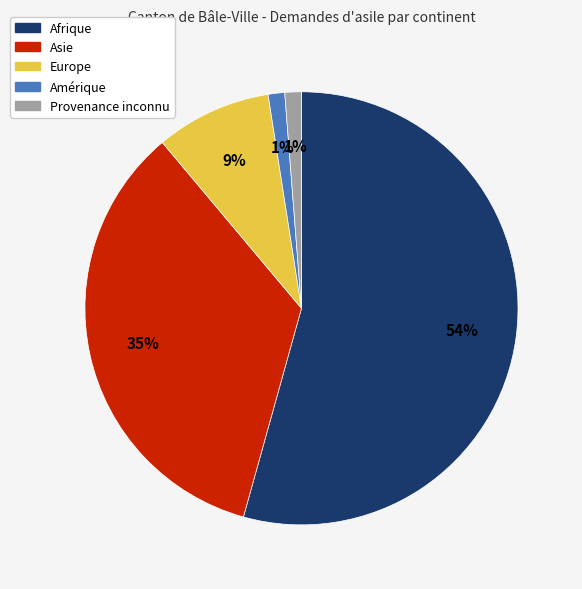

Between Amérique and Asie, which is larger?

Asie